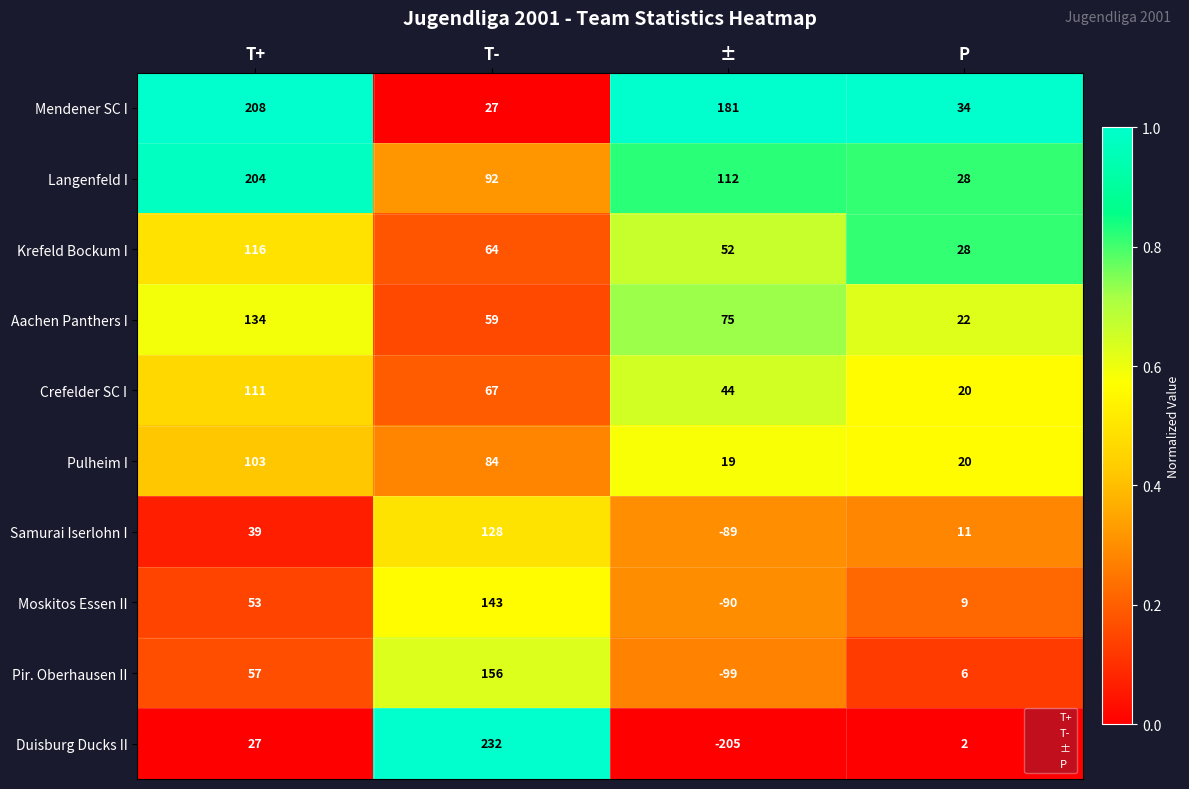

What is the difference between the maximum and minimum values in the Samurai Iserlohn I series?

217